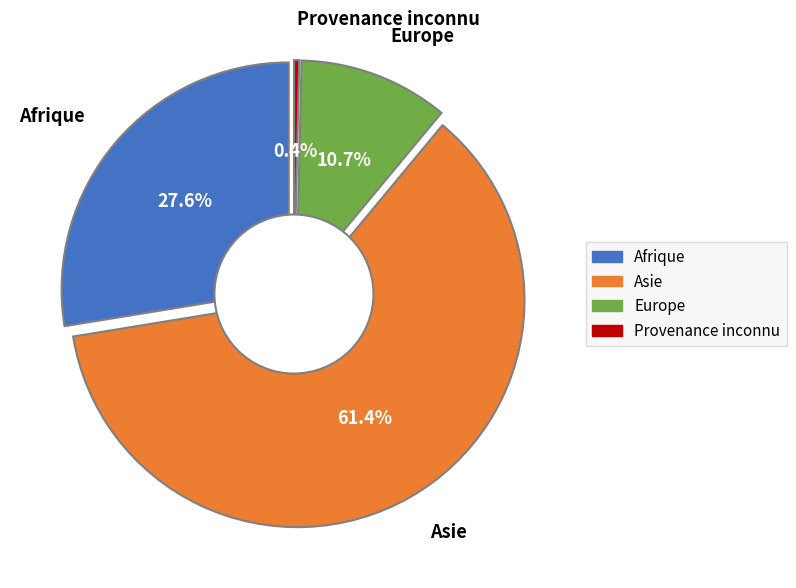

How much of the chart is everything except Asie?

38.6%